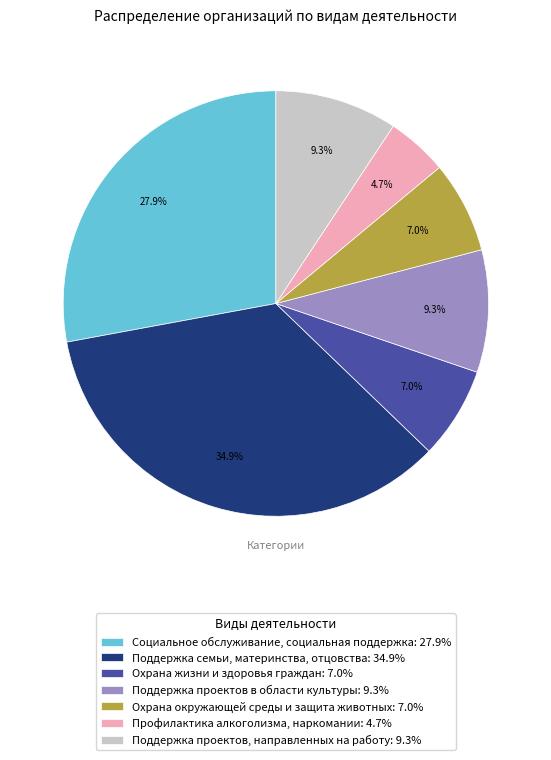

Is Социальное обслуживание, социальная поддержка the majority of the pie?

No